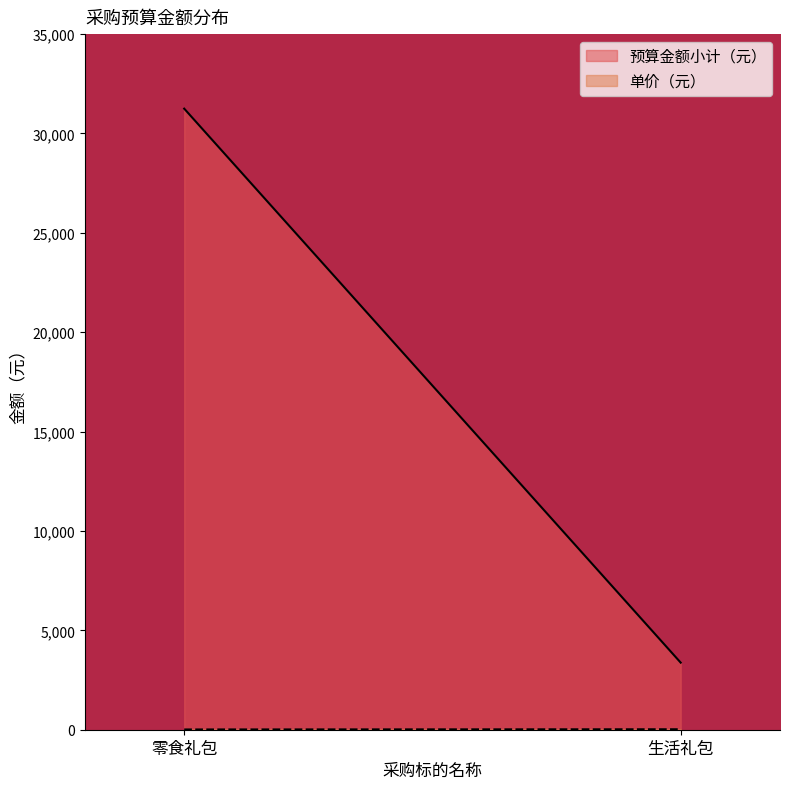

Reading left to right, what are all the values shown in this chart?

预算金额小计（元）: 31250.0	3375.0
单价（元）: 12.5	22.5